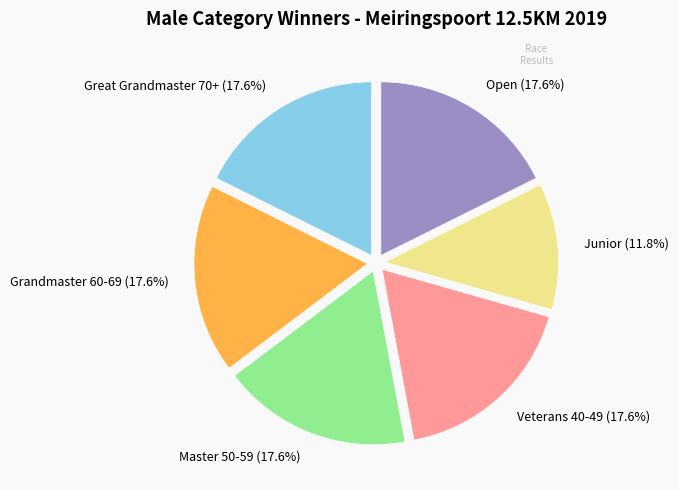

Is there a majority slice in this chart?

No